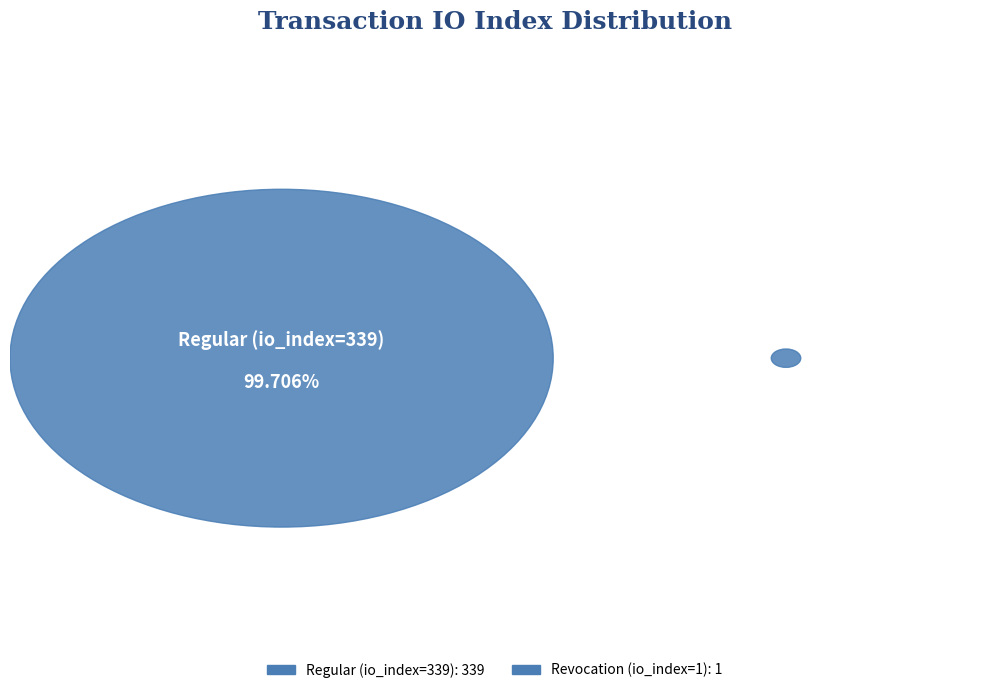

Does Regular (io_index=339) account for over 50% of the chart?

Yes